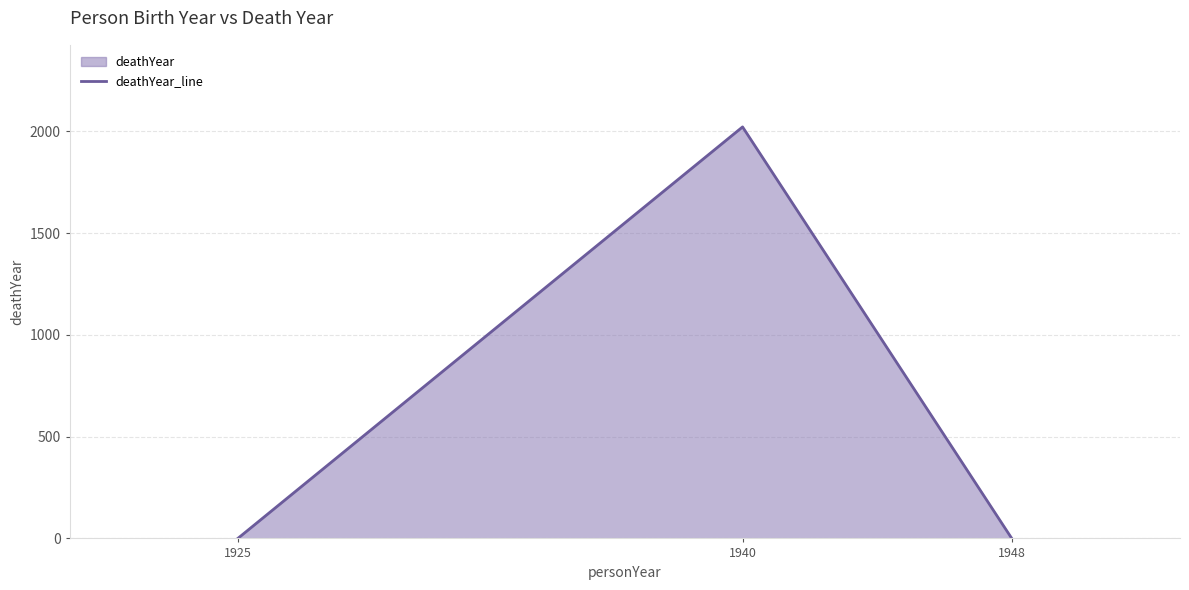

Rank the categories by value from lowest to highest.

1925, 1948, 1940